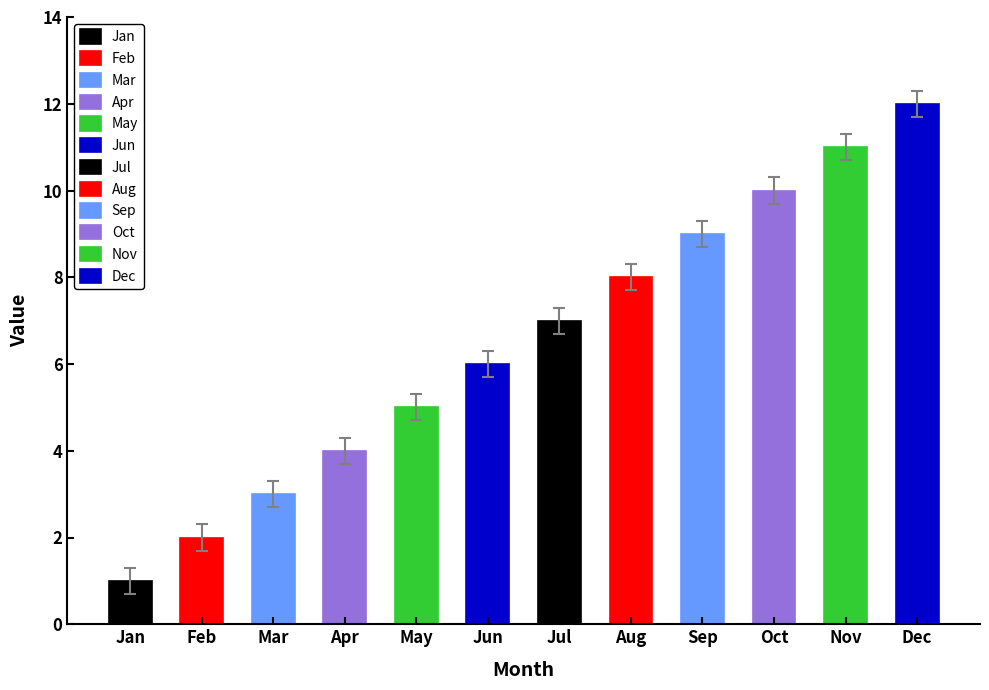

Does the chart contain any negative values?

No